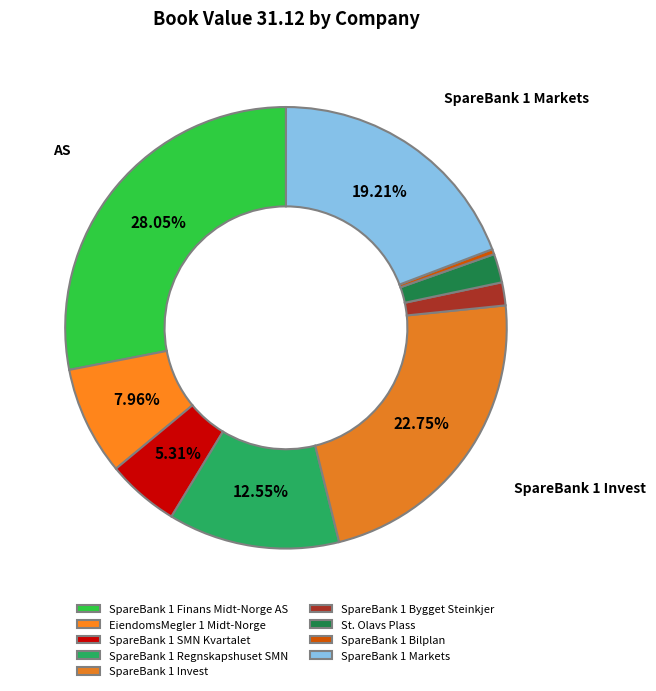

Which category has the smallest portion of the pie?

SpareBank 1 Bilplan